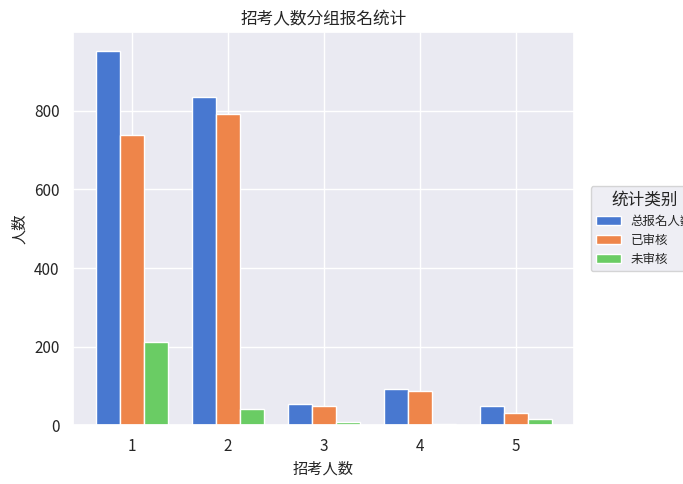

Are the bars grouped side by side (vs. stacked)?

Yes